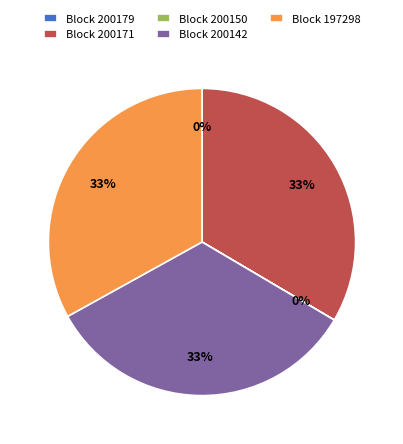

Does any single category account for the majority?

No